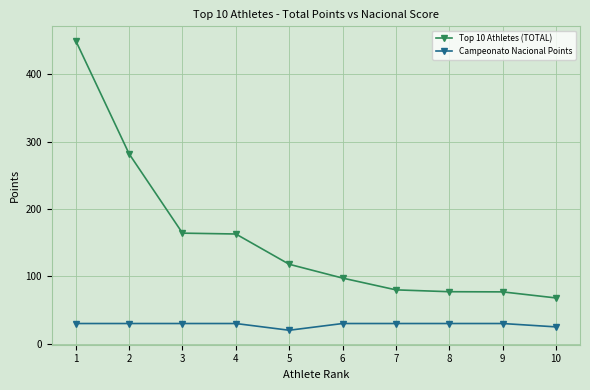

Read the Campeonato Nacional Points value at 1.

30.0